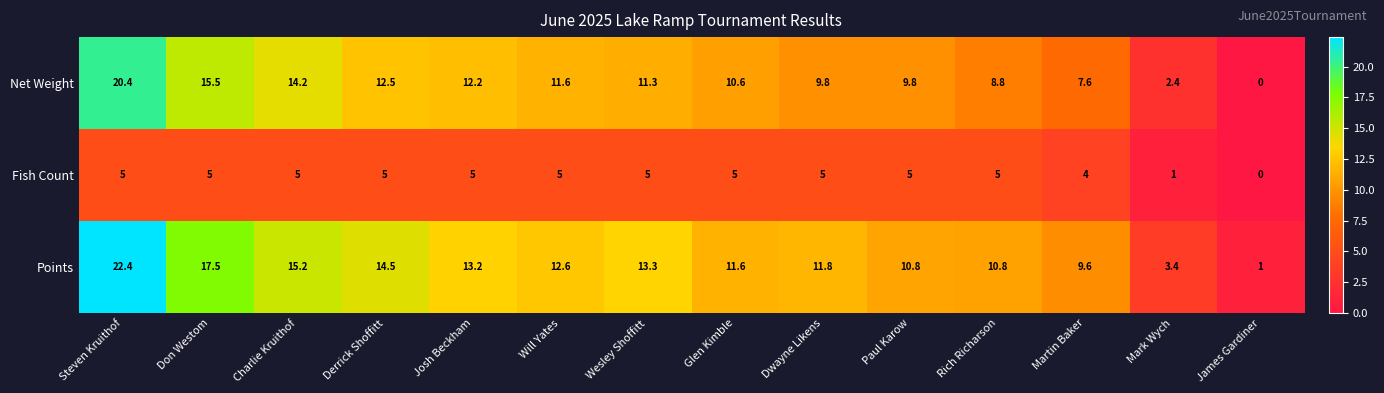

What is the sum of the Net Weight values at Martin Baker and Dwayne Likens?

17.4